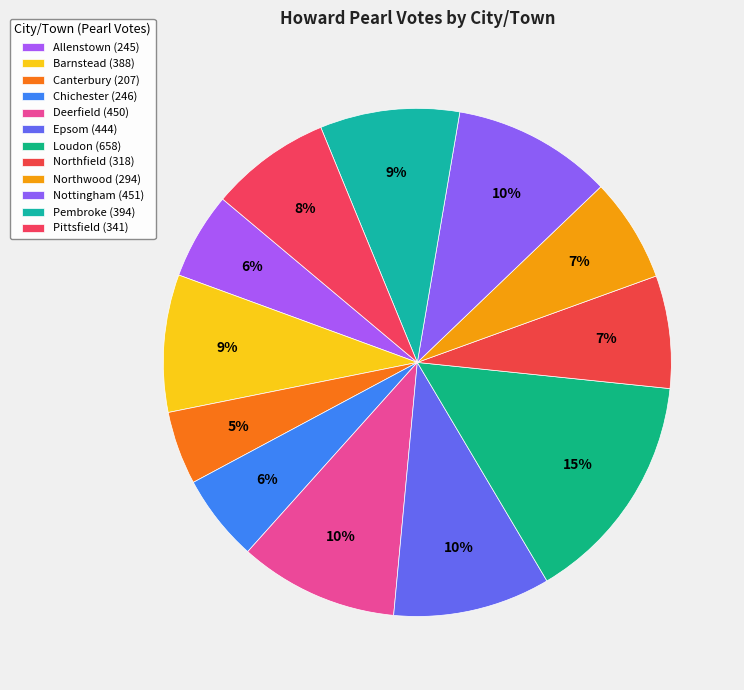

Which category has the biggest portion of the pie?

Loudon